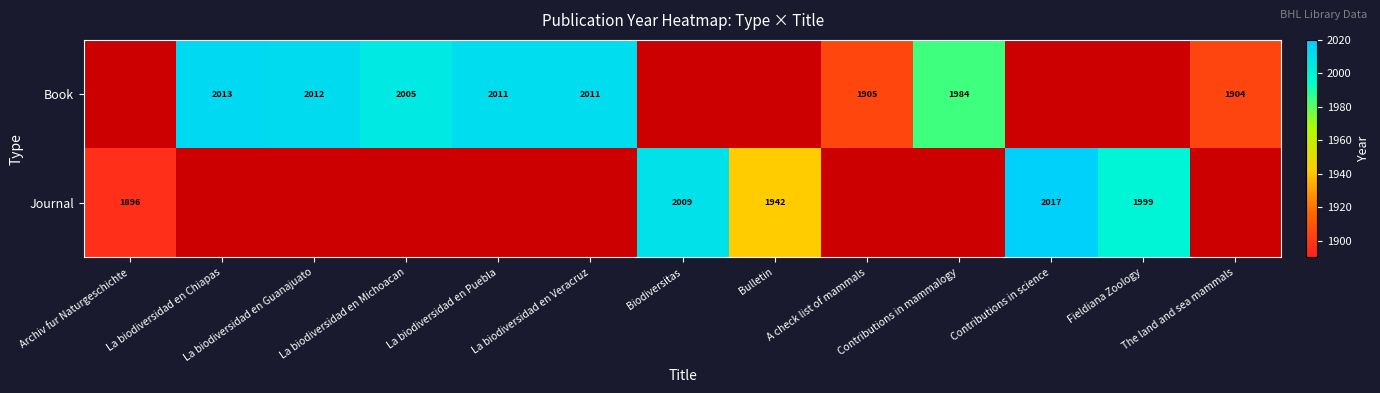

The value of Book at La biodiversidad en Michoacan is 1008. True or false?

False